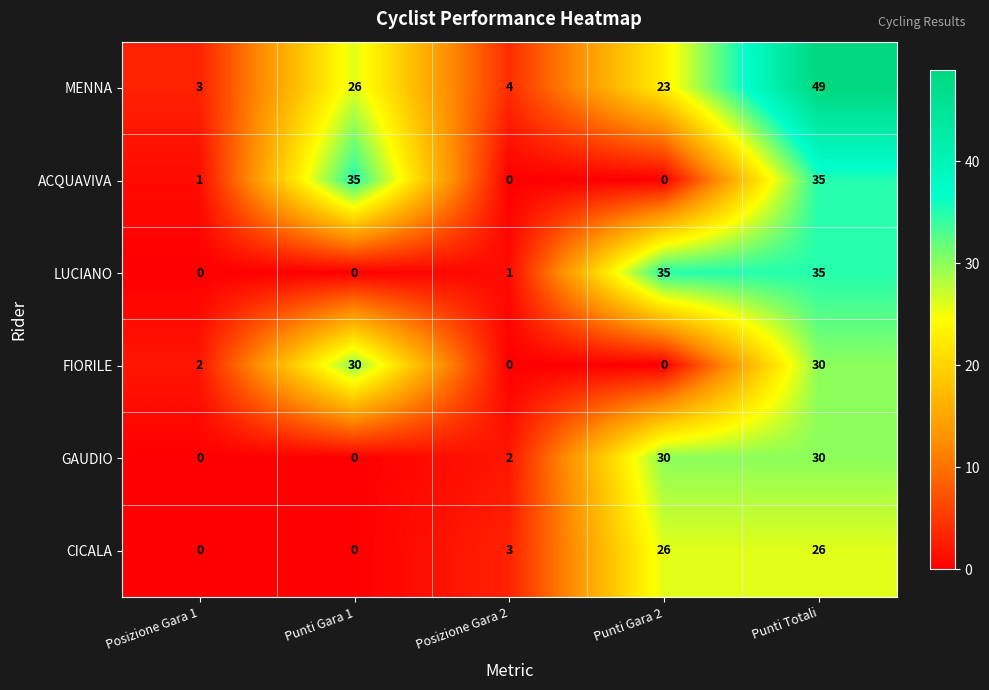

What is the spread (max minus min) of values at Punti Gara 2?

35